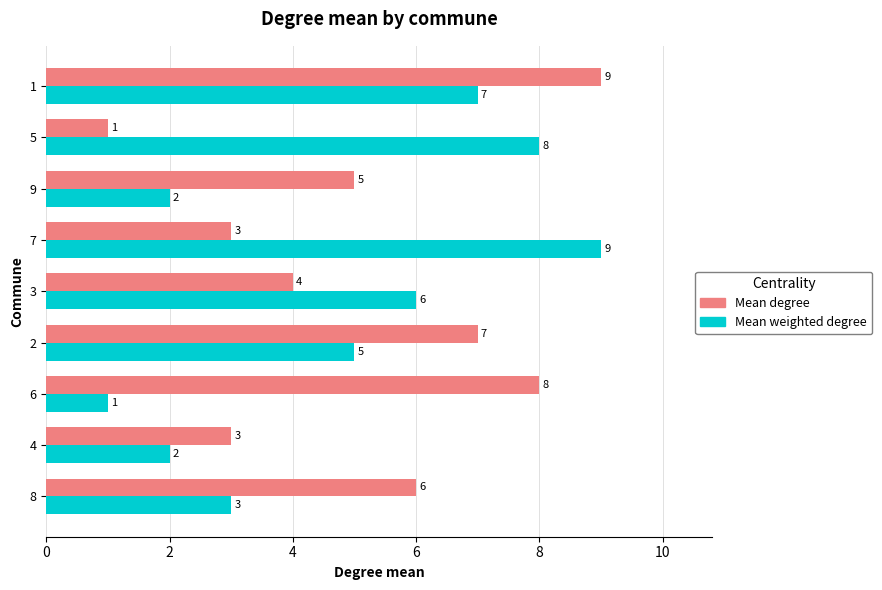

Between 8 and 3, which series saw the biggest shift?

Mean weighted degree